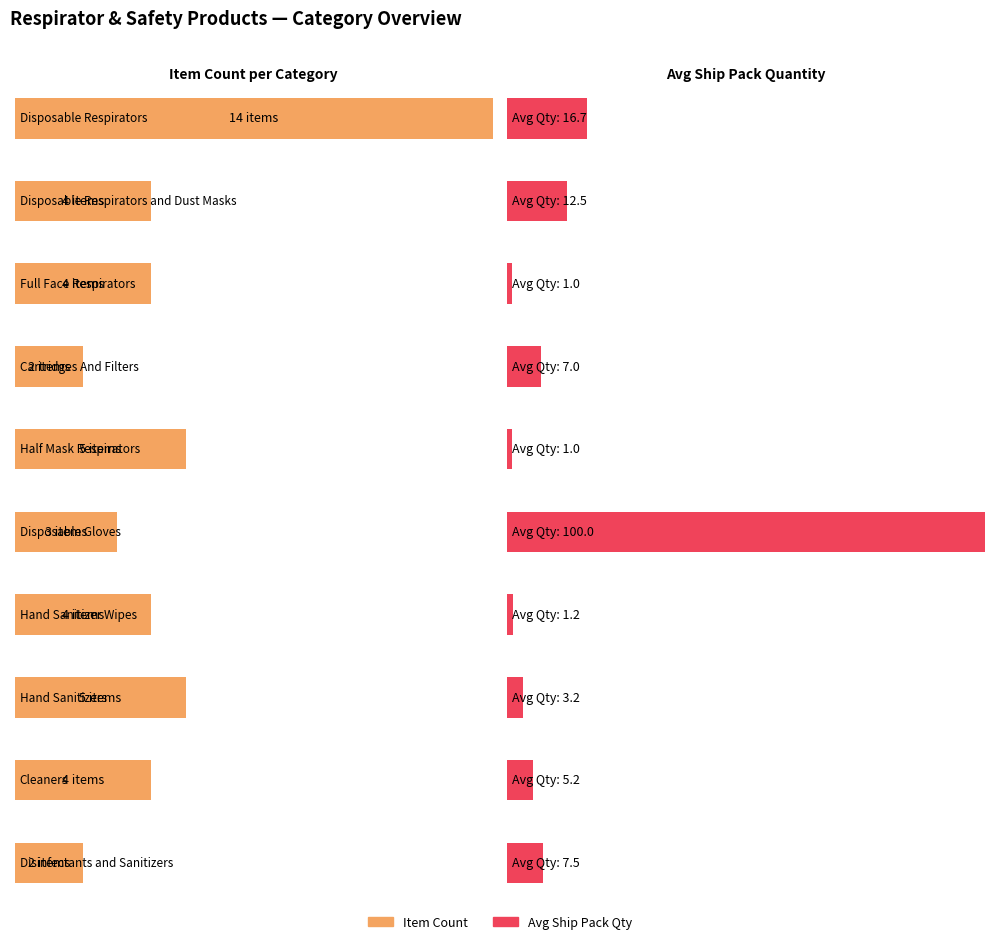

What is the label of the 7th bar from the right?

Cartridges And Filters